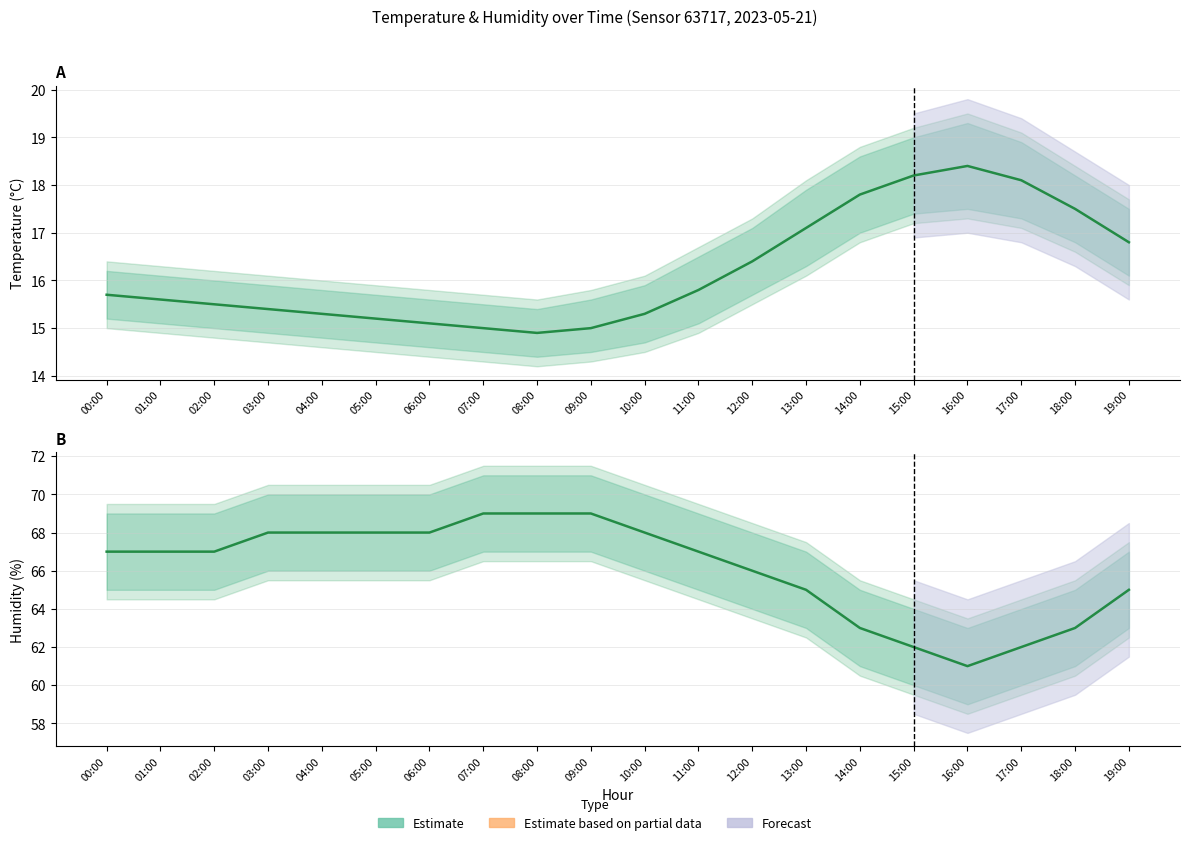

What is the highest value of the temperature series?

18.4